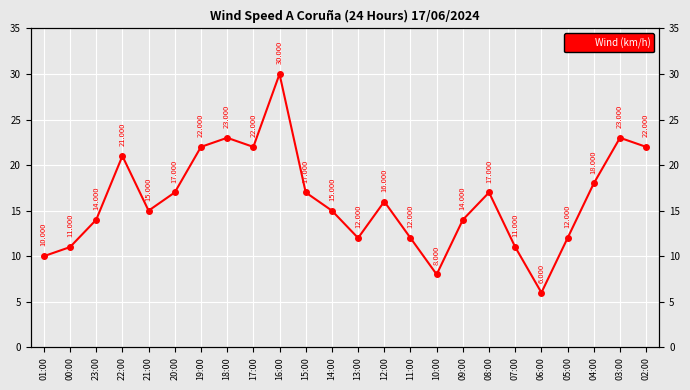

What is the difference between the second highest and second lowest values?

15